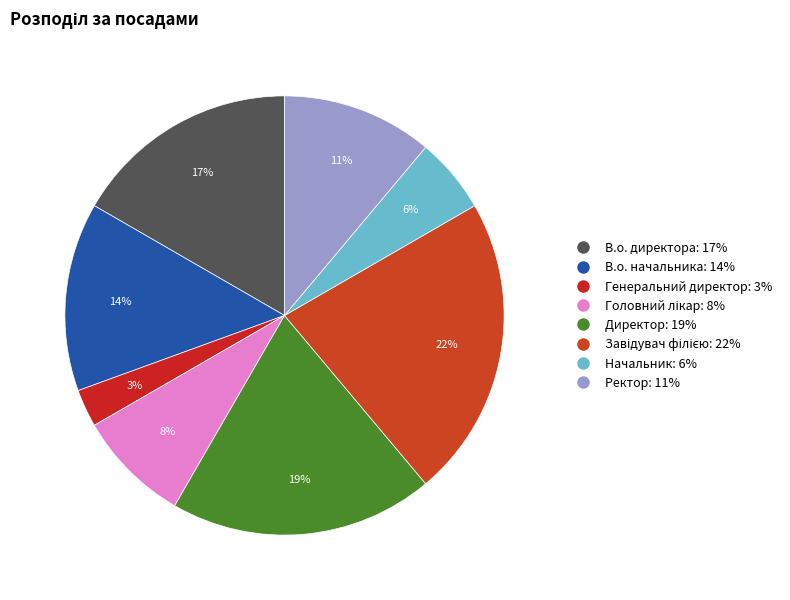

What percentage is the В.о. директора slice, to the nearest percent?

17%